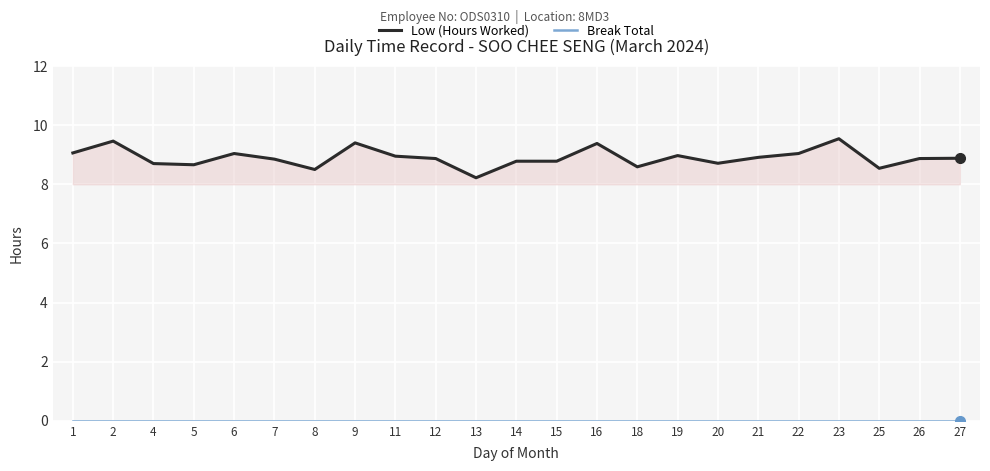

At which label is Low (Hours Worked) closest to 8?

13